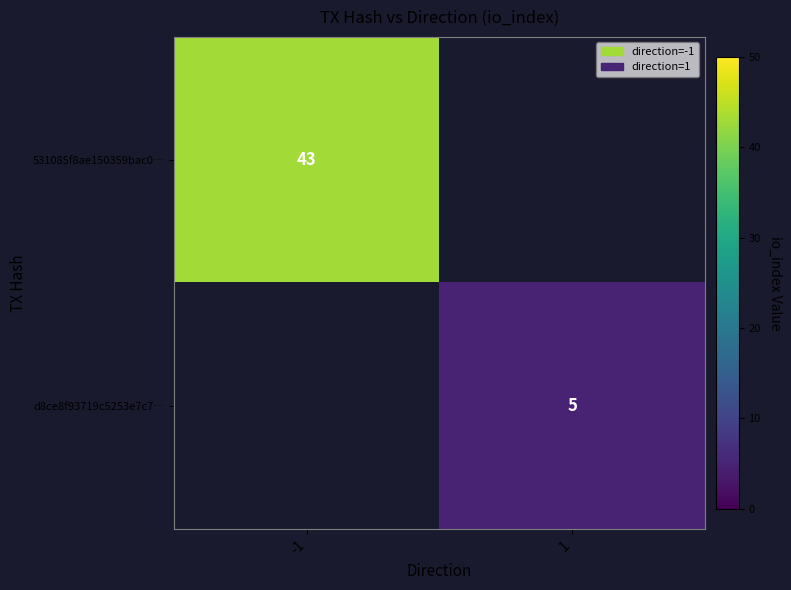

Is it true that 531085f8ae150359bac0… equals 63 at -1?

False